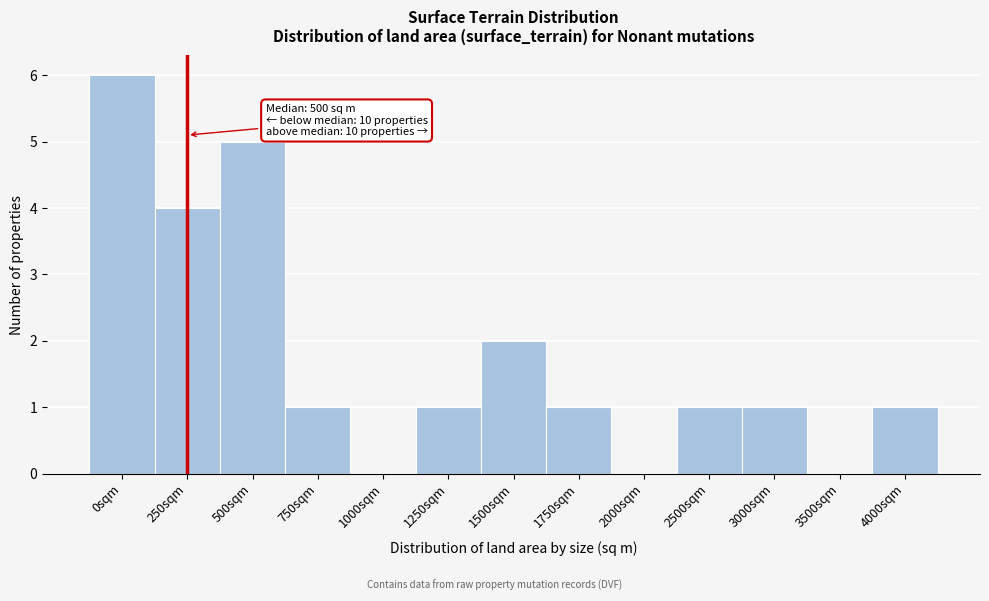

Reading right to left, transcribe all the data shown in this chart.

4000sqm=1	3500sqm=0	3000sqm=1	2500sqm=1	2000sqm=0	1750sqm=1	1500sqm=2	1250sqm=1	1000sqm=0	750sqm=1	500sqm=5	250sqm=4	0sqm=6